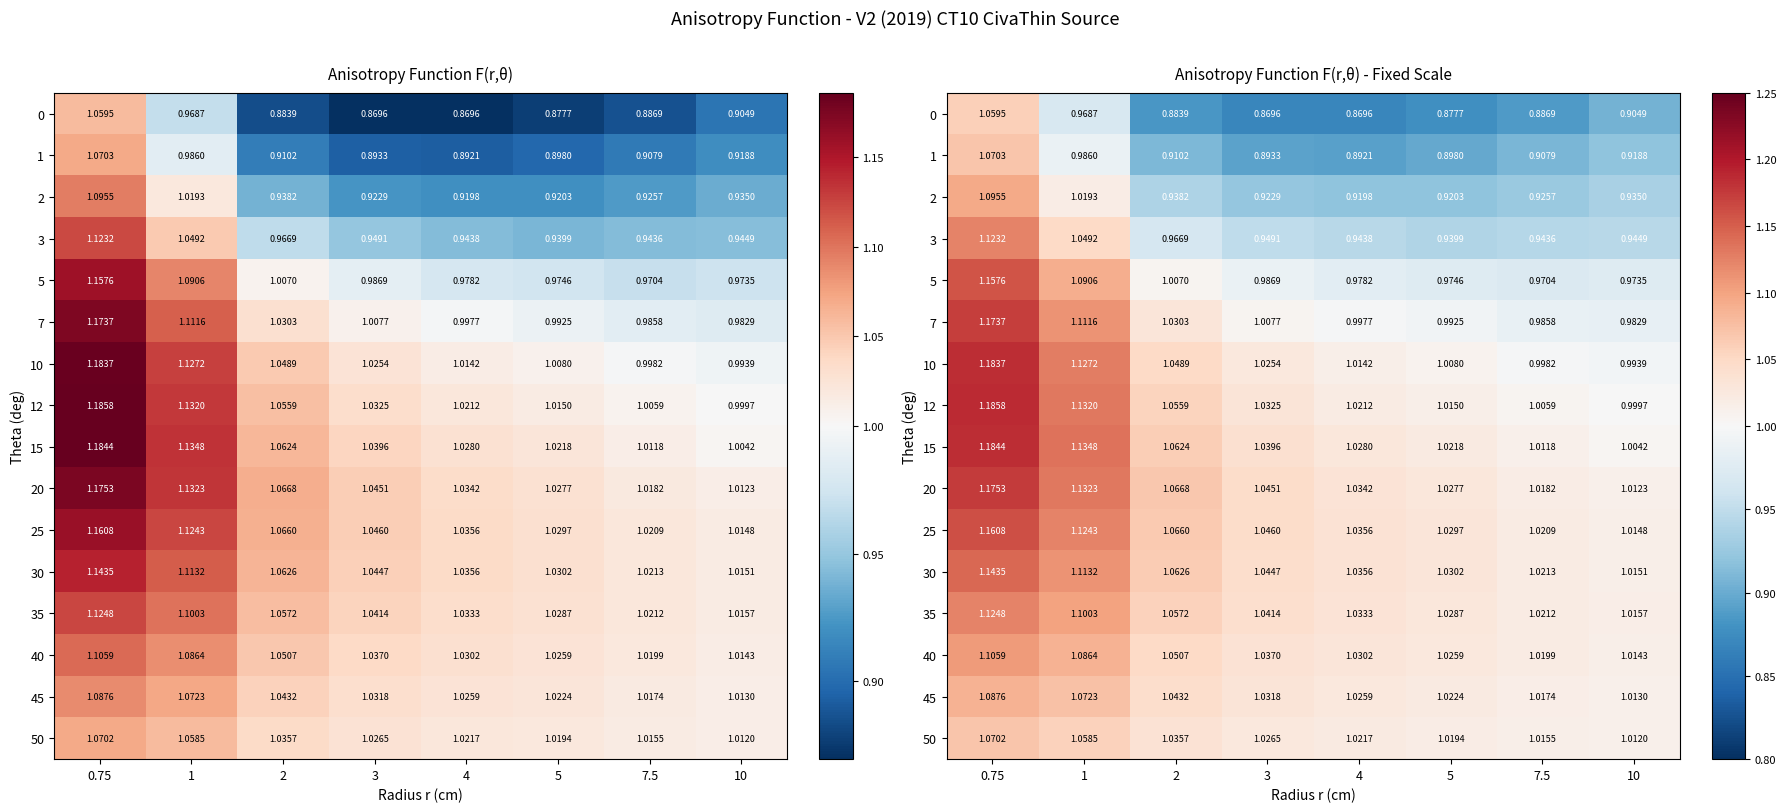

At which label is 20 closest to 1?

10